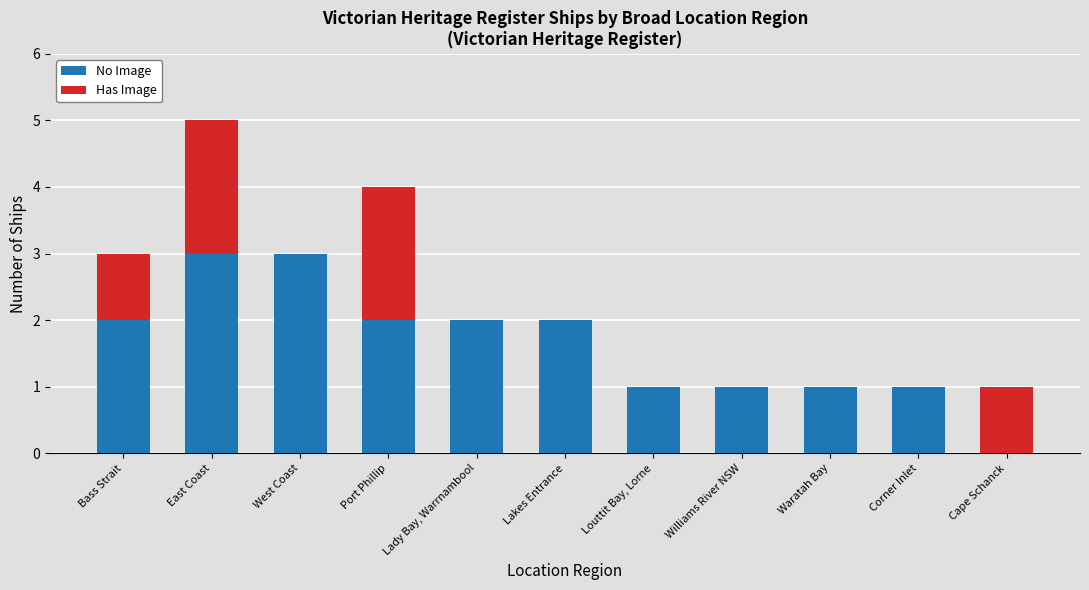

The No Image series shows 1 at Cape Schanck. True or false?

False